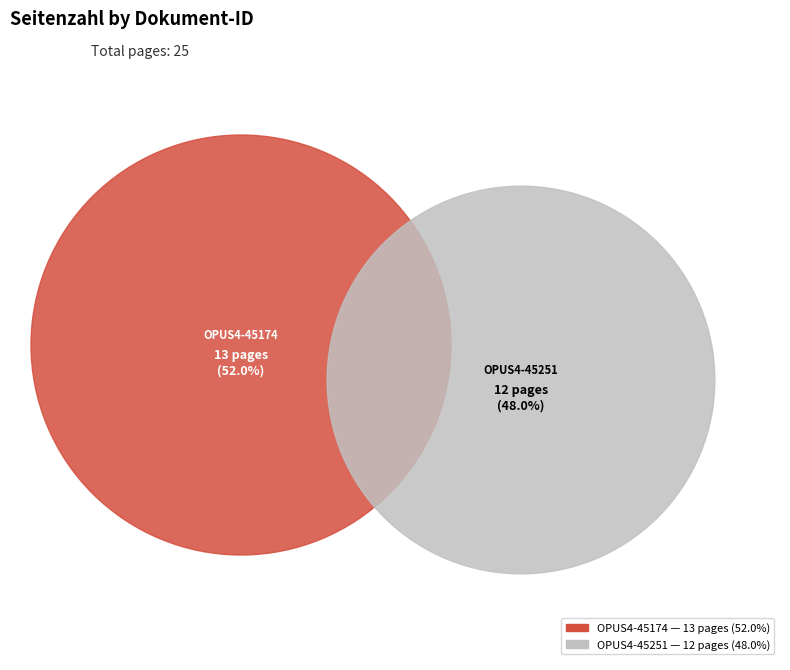

Which has a higher value, OPUS4-45251 or OPUS4-45174?

OPUS4-45174